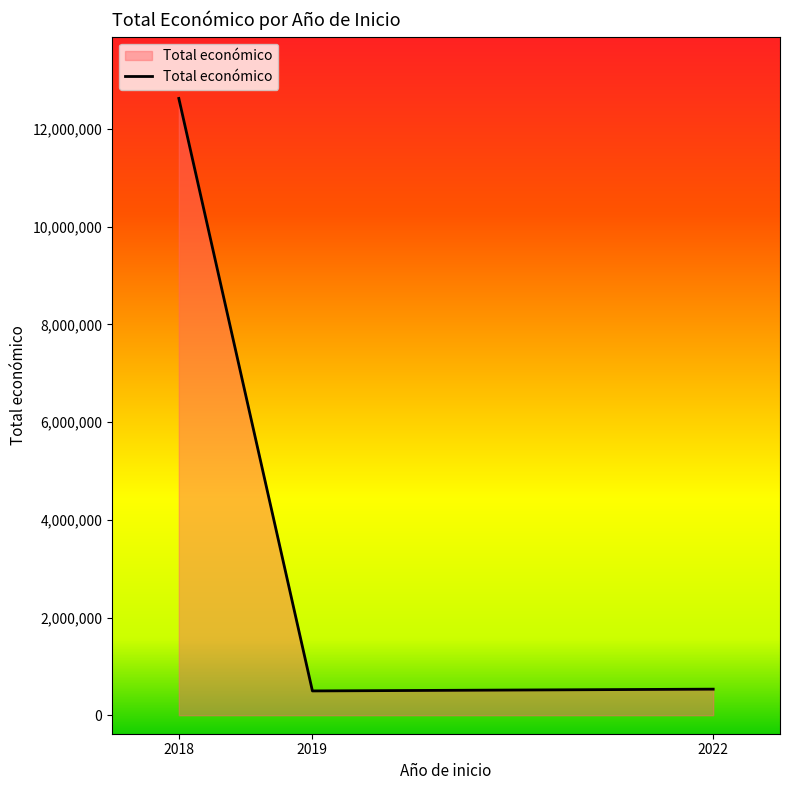

Does the chart have visible grid lines?

No